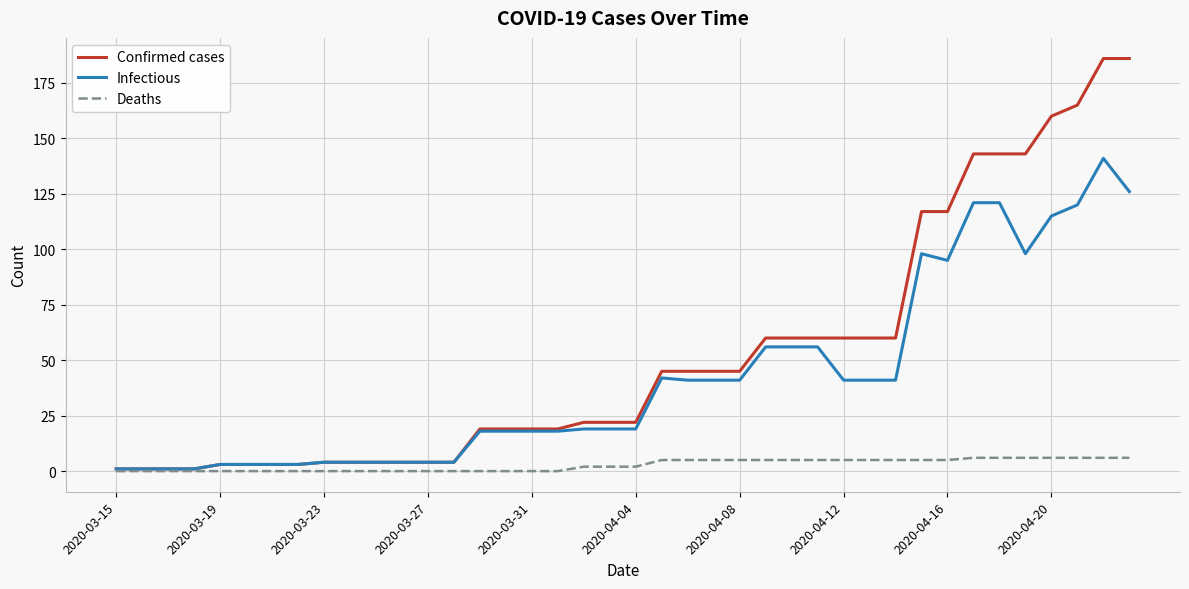

What is the highest value of the Deaths series?

6